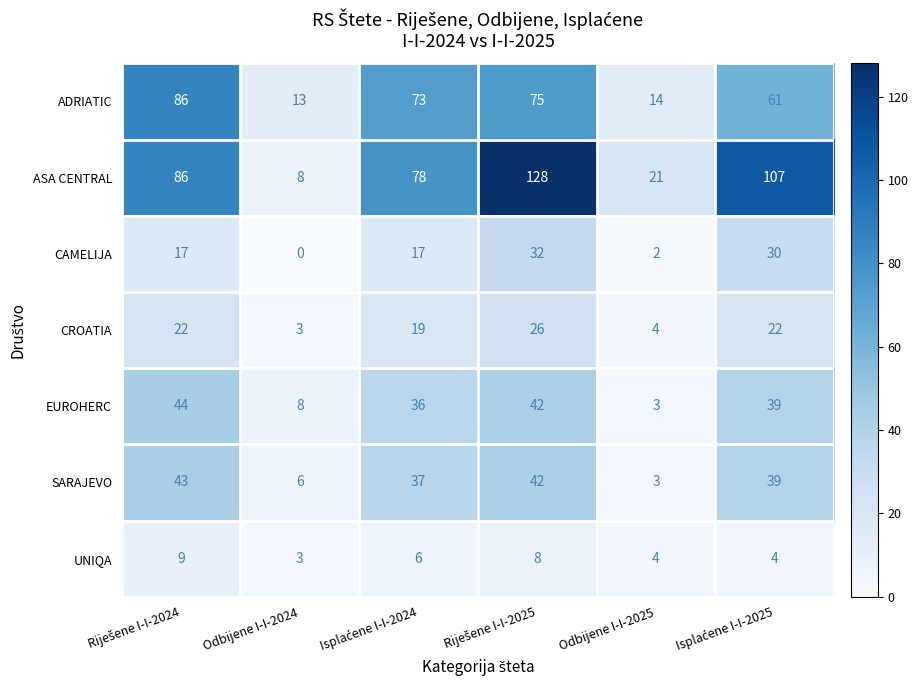

What is the average value of the ADRIATIC series?

54